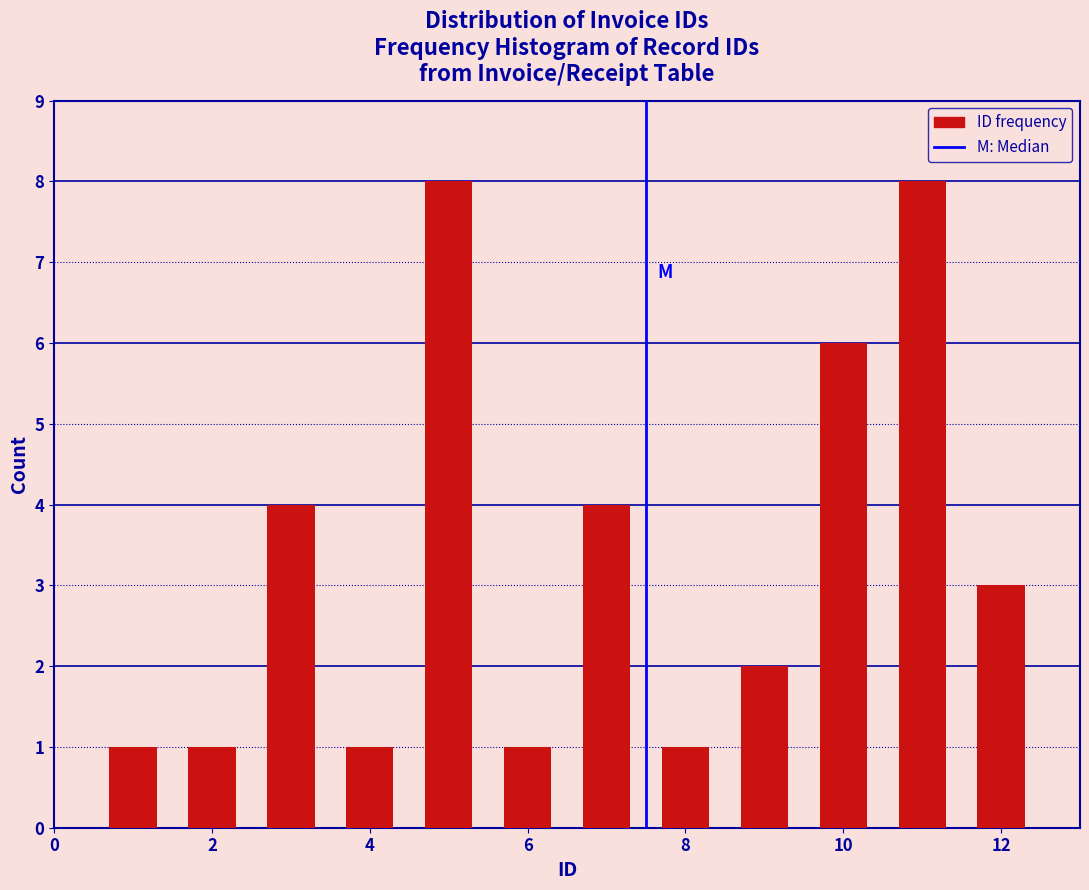

Reading left to right, transcribe this chart: for each bar, give the range it covers on the x-axis and its height. Neither the bar edges nor the heights are printed on the chart, so give them approximately, as read against the axes.

0.5 to 1.5: 1
1.5 to 2.5: 1
2.5 to 3.5: 4
3.5 to 4.5: 1
4.5 to 5.5: 8
5.5 to 6.5: 1
6.5 to 7.5: 4
7.5 to 8.5: 1
8.5 to 9.5: 2
9.5 to 10.5: 6
10.5 to 11.5: 8
11.5 to 12.5: 3